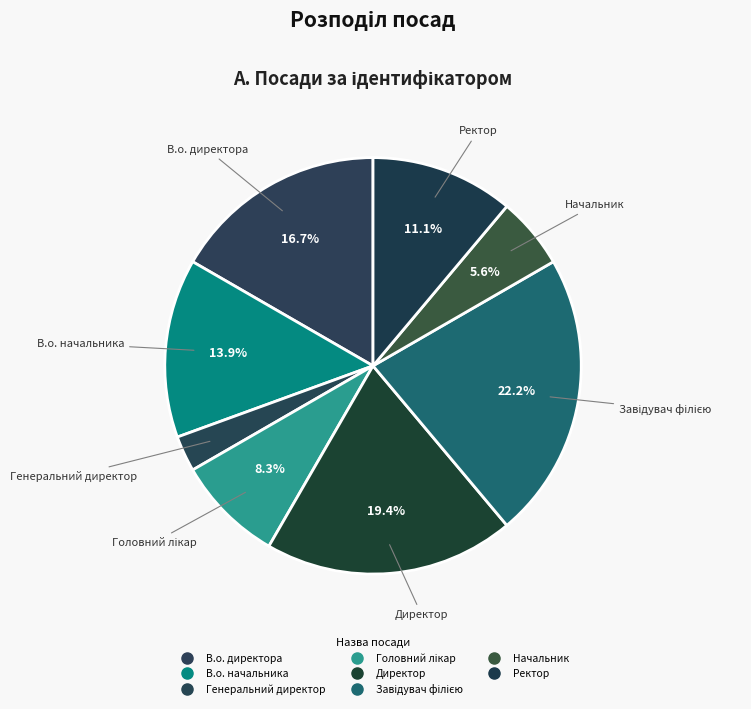

Count the number of slices in the pie.

8